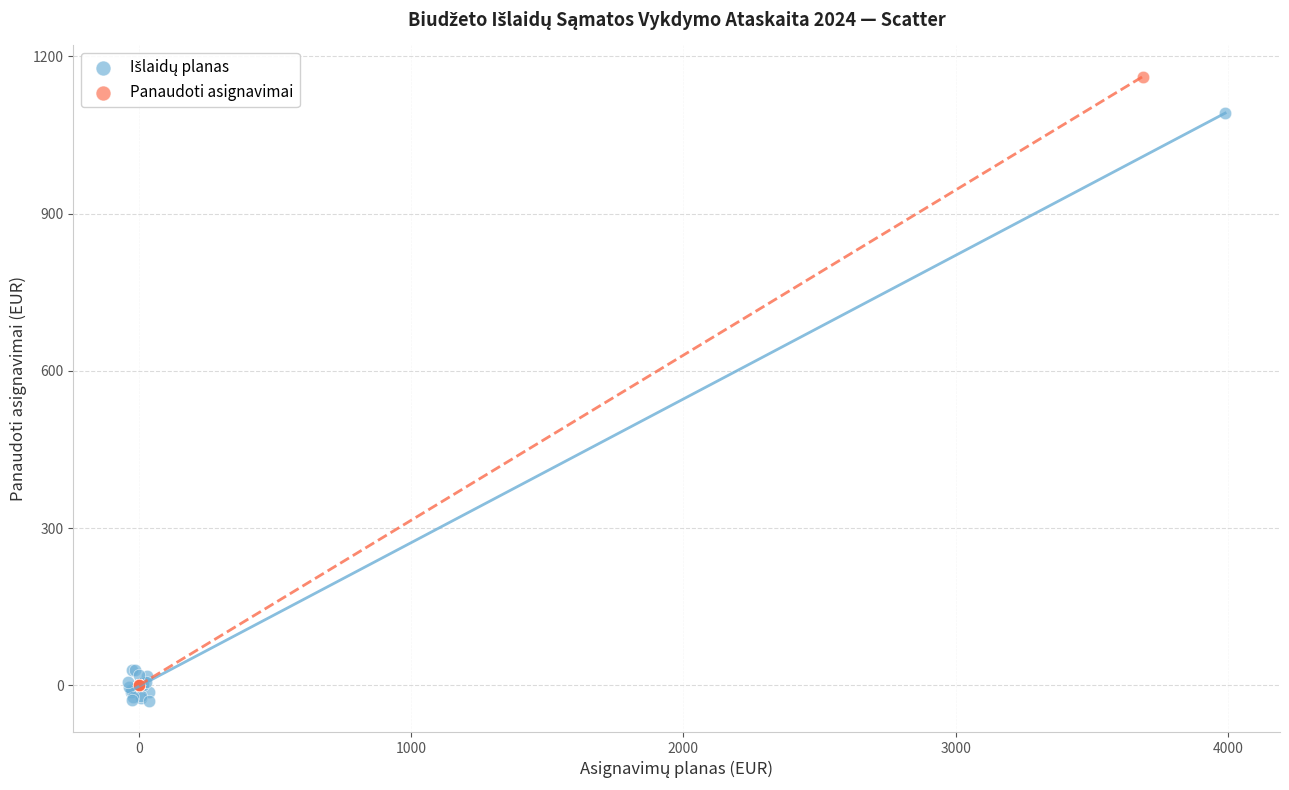

Which series reaches the maximum Y coordinate?

Panaudoti asignavimai